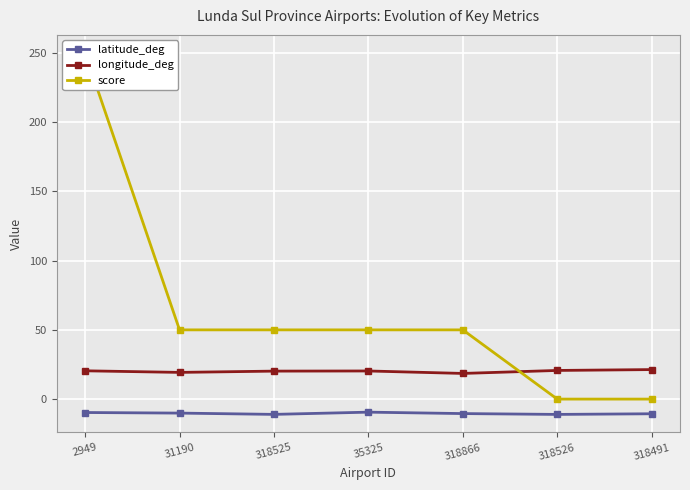

What is the highest value of the latitude_deg series?

-9.4